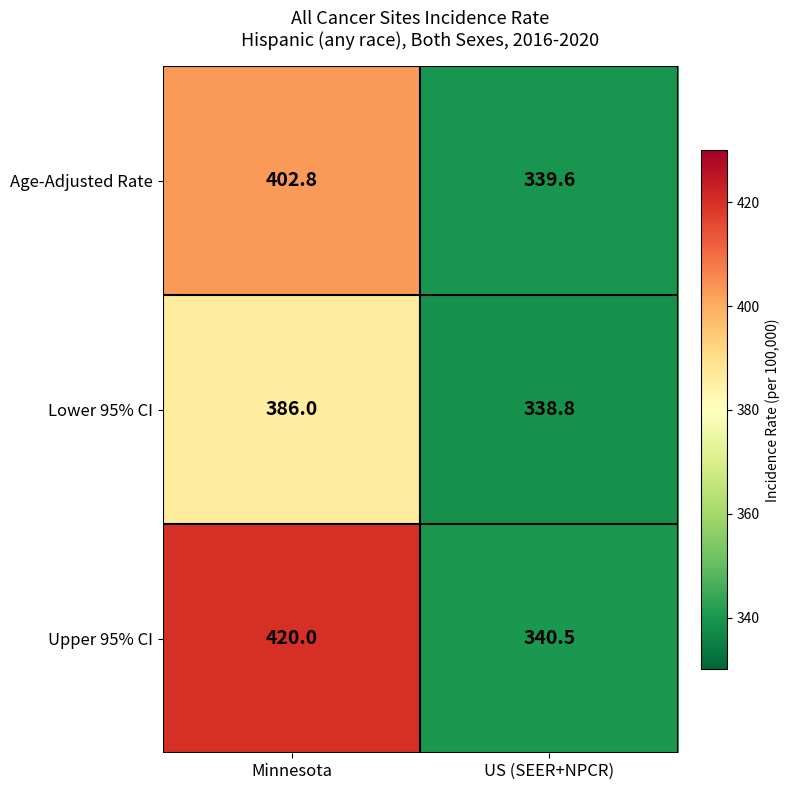

The value of Upper 95% CI at US (SEER+NPCR) is 87.1. True or false?

False